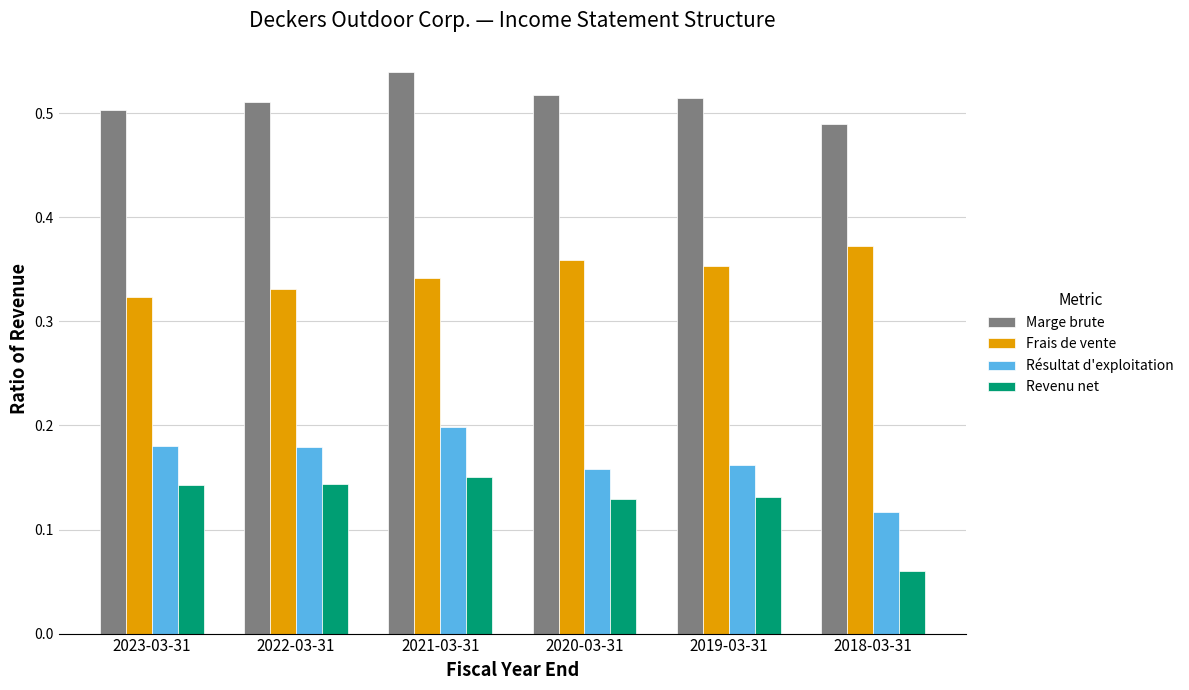

Where is Revenu net nearest to the value 0?

2018-03-31